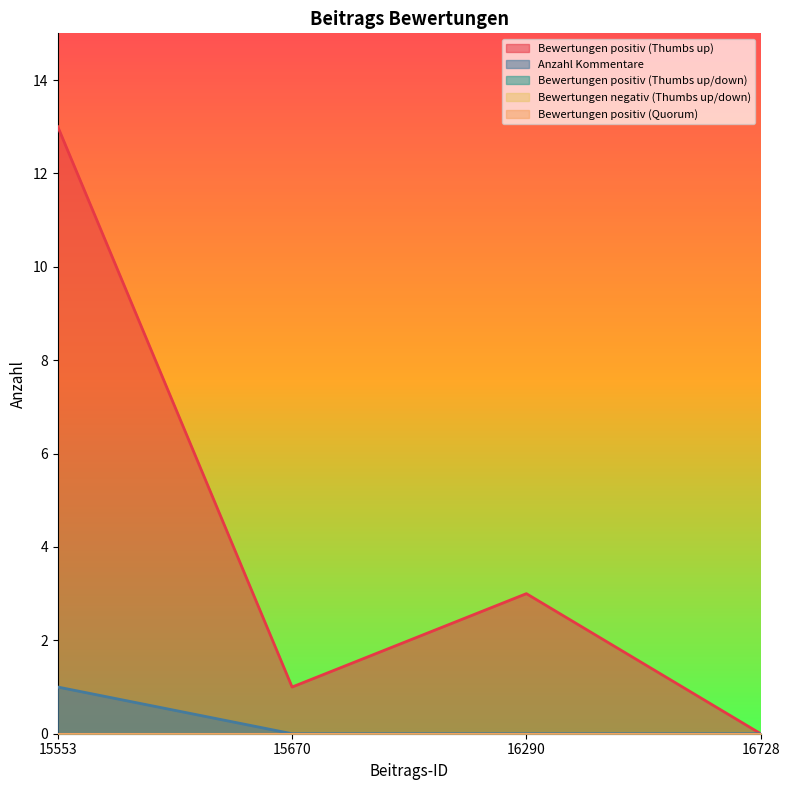

Reading right to left, list all the values displayed in this chart.

Bewertungen positiv (Thumbs up): 16728=0	16290=3	15670=1	15553=13
Anzahl Kommentare: 16728=0	16290=0	15670=0	15553=1
Bewertungen positiv (Thumbs up/down): 16728=0	16290=0	15670=0	15553=0
Bewertungen negativ (Thumbs up/down): 16728=0	16290=0	15670=0	15553=0
Bewertungen positiv (Quorum): 16728=0	16290=0	15670=0	15553=0